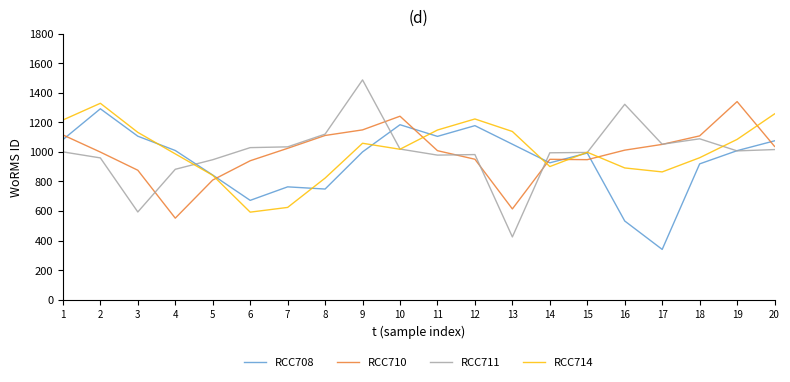

What are all the series names shown in the legend?

RCC708, RCC710, RCC711, RCC714